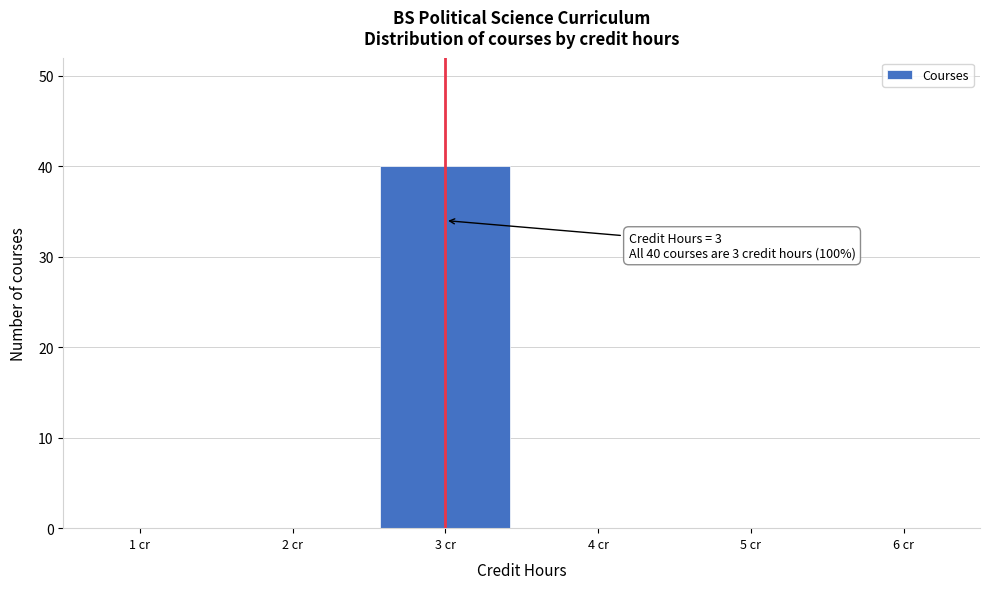

Over which range of the x-axis is the bar tallest?

2.5 to 3.5